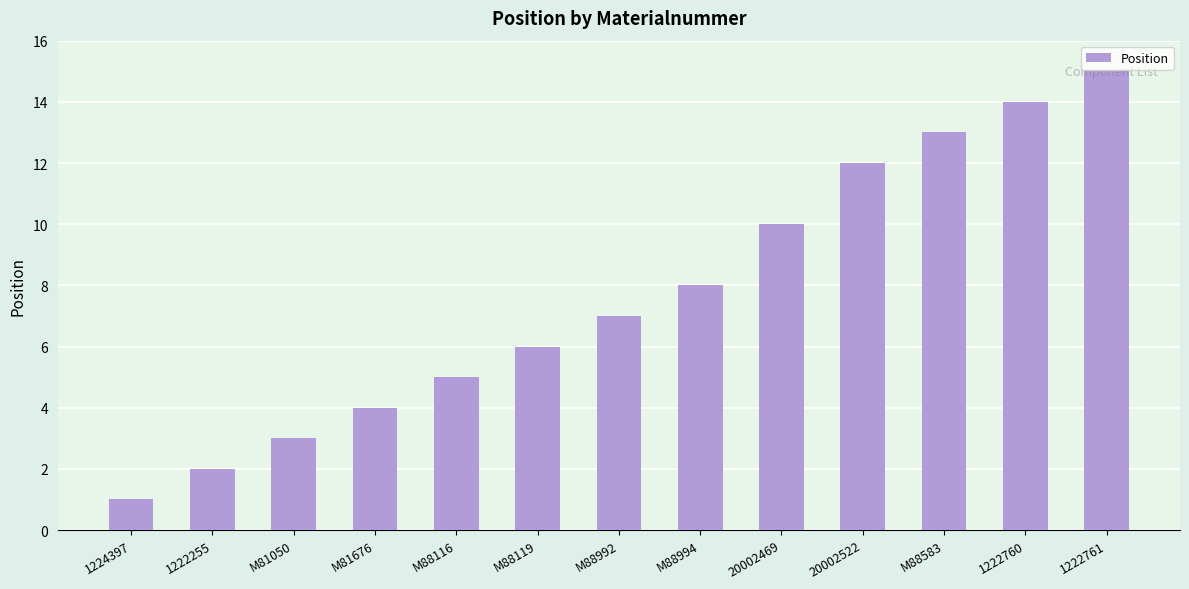

What is the greatest value displayed?

15